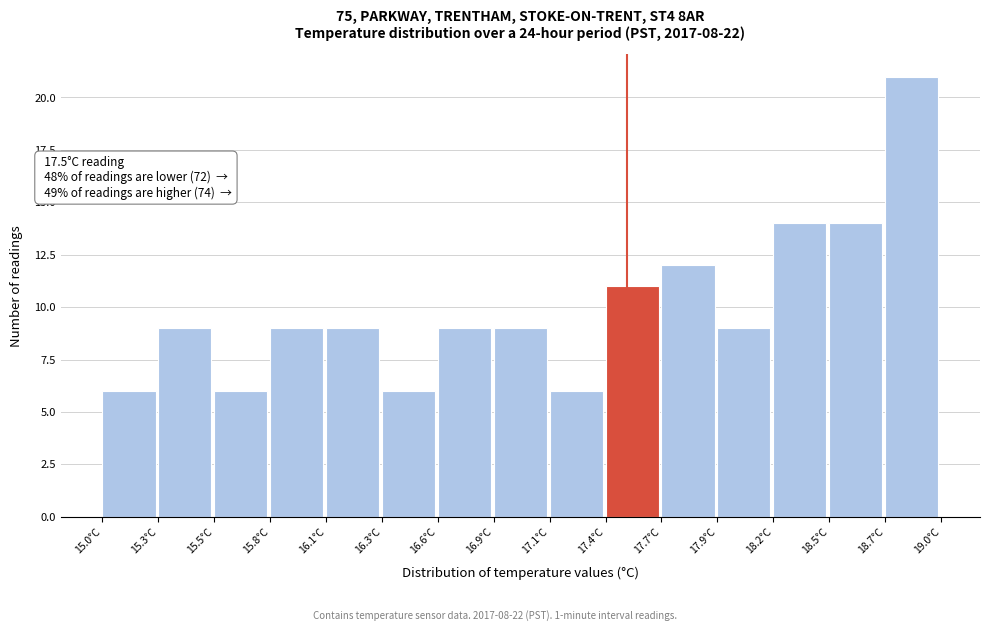

Over which range of the x-axis is the bar tallest?

18.75 to 19.00